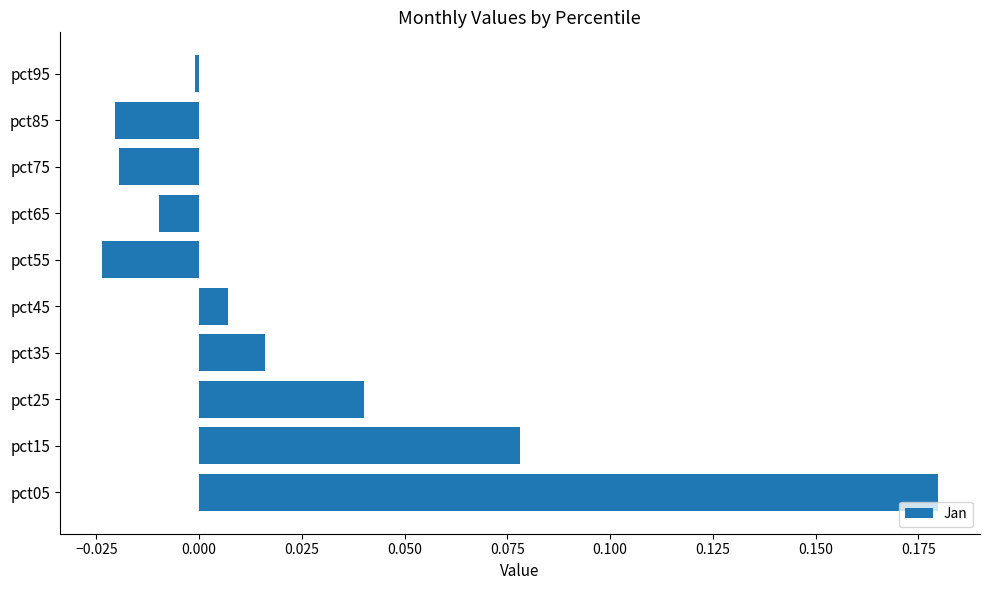

How many bars are there in total?

10